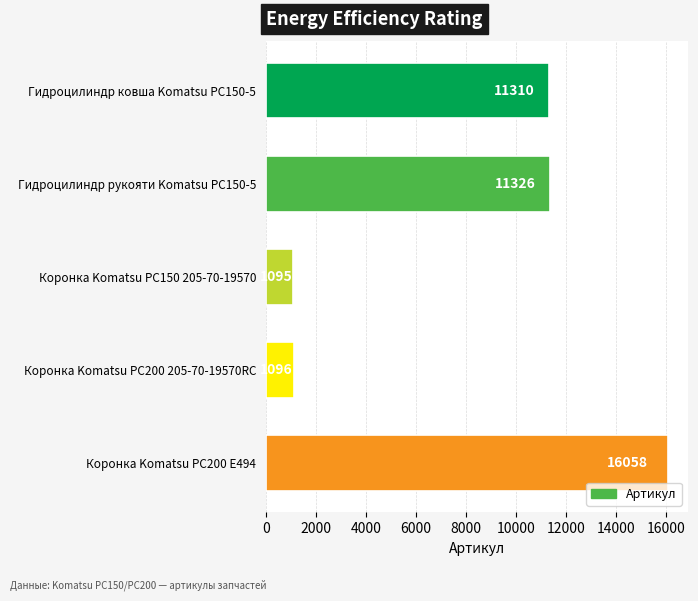

Which category has the lowest value across all series?

Коронка Komatsu PC150 205-70-19570